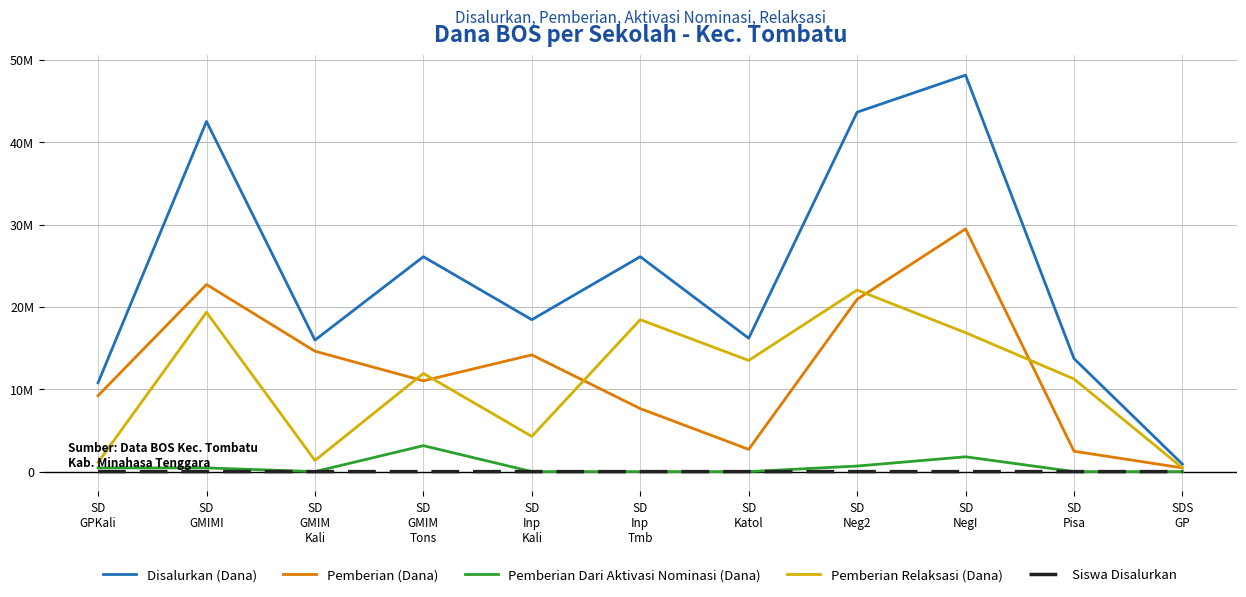

Does the chart display data point markers on the line(s)?

No